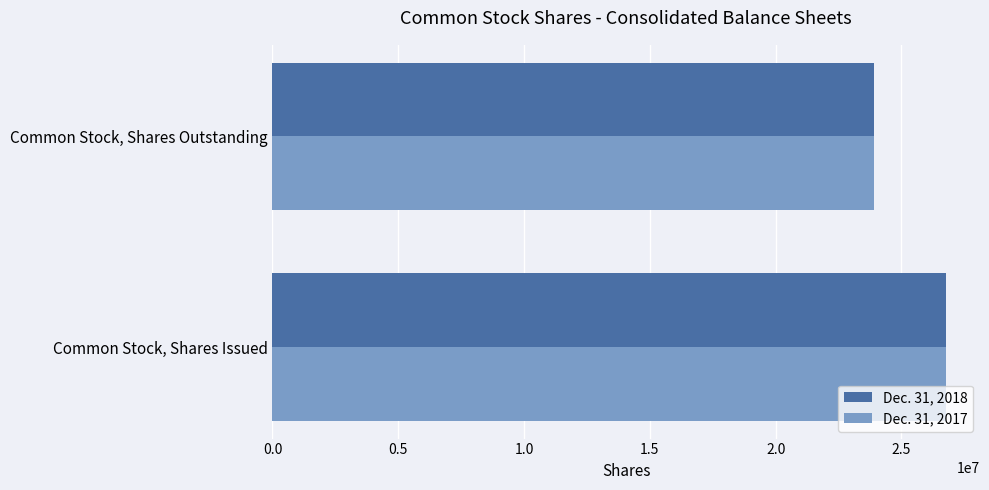

Where is Dec. 31, 2018 nearest to the value 25342635?

Common Stock, Shares Outstanding